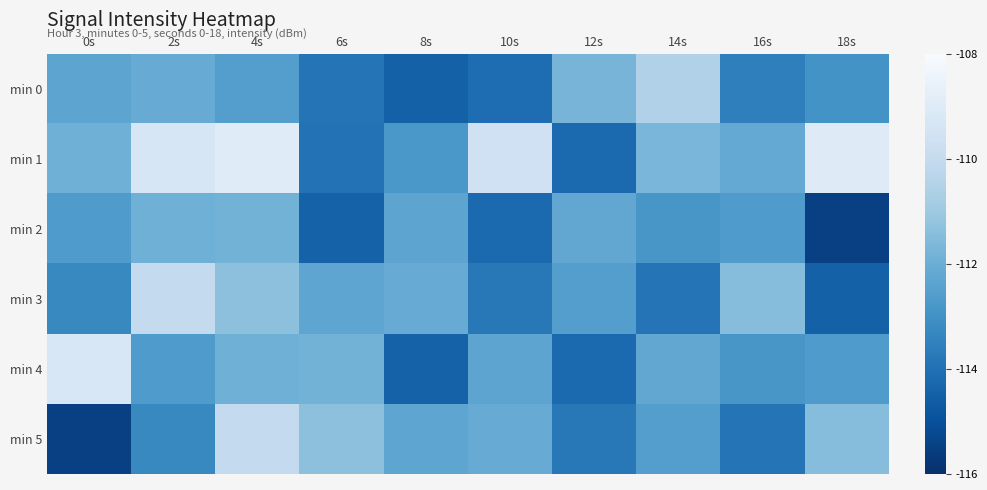

Which series has the largest range (max minus min)?

min 5